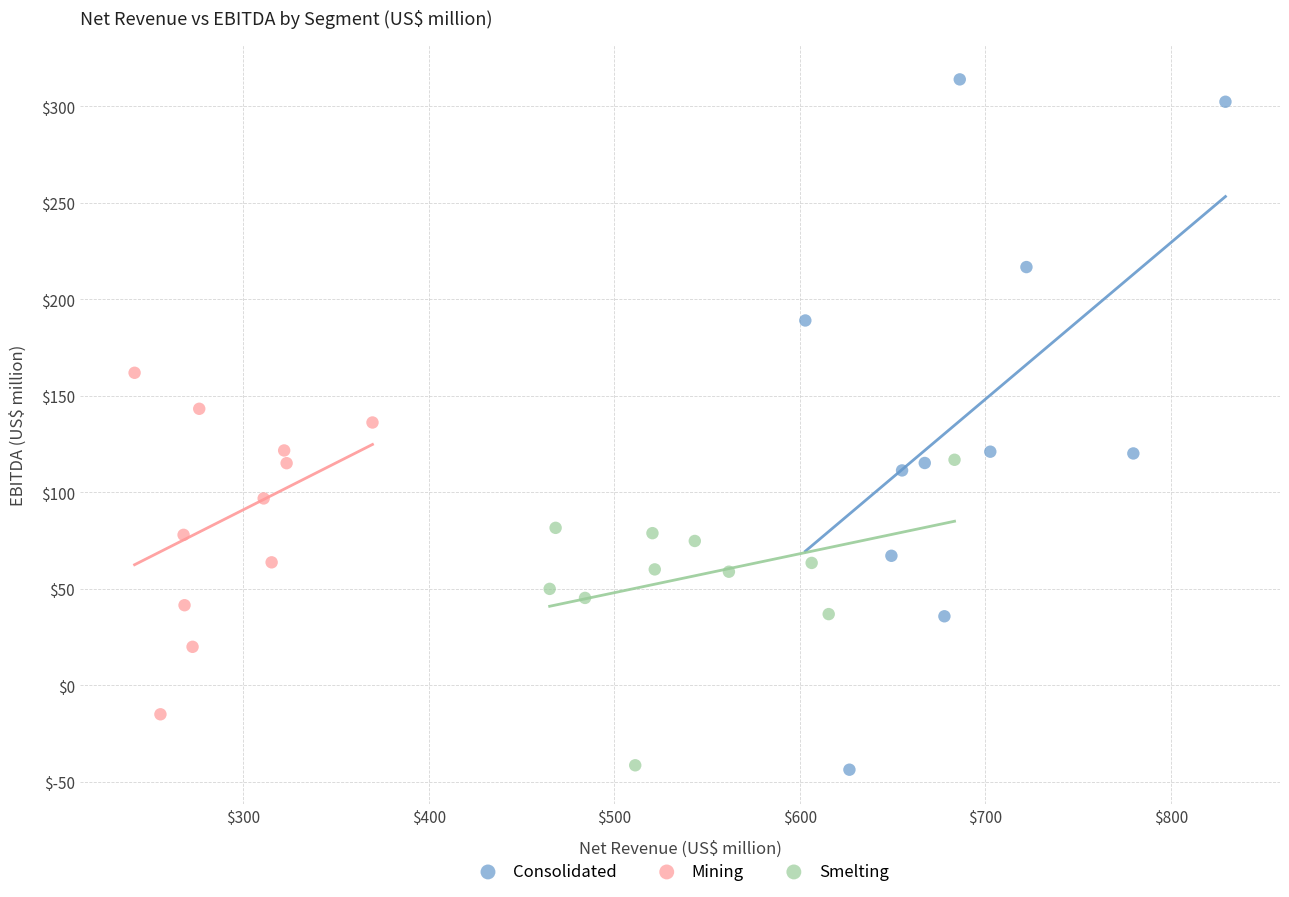

What are all the series names shown in the legend?

Consolidated, Mining, Smelting